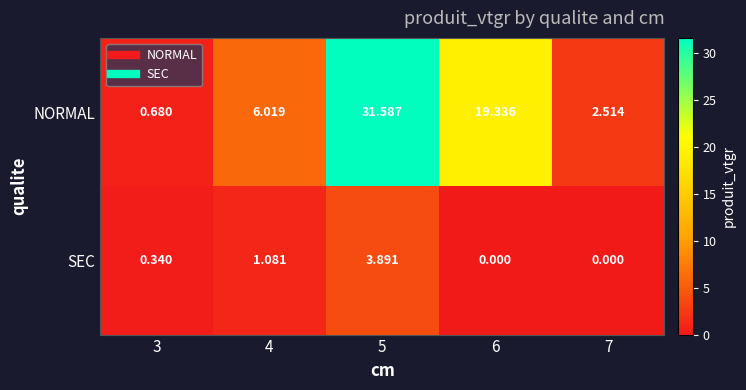

Rank the series by their maximum value, from highest to lowest.

NORMAL, SEC